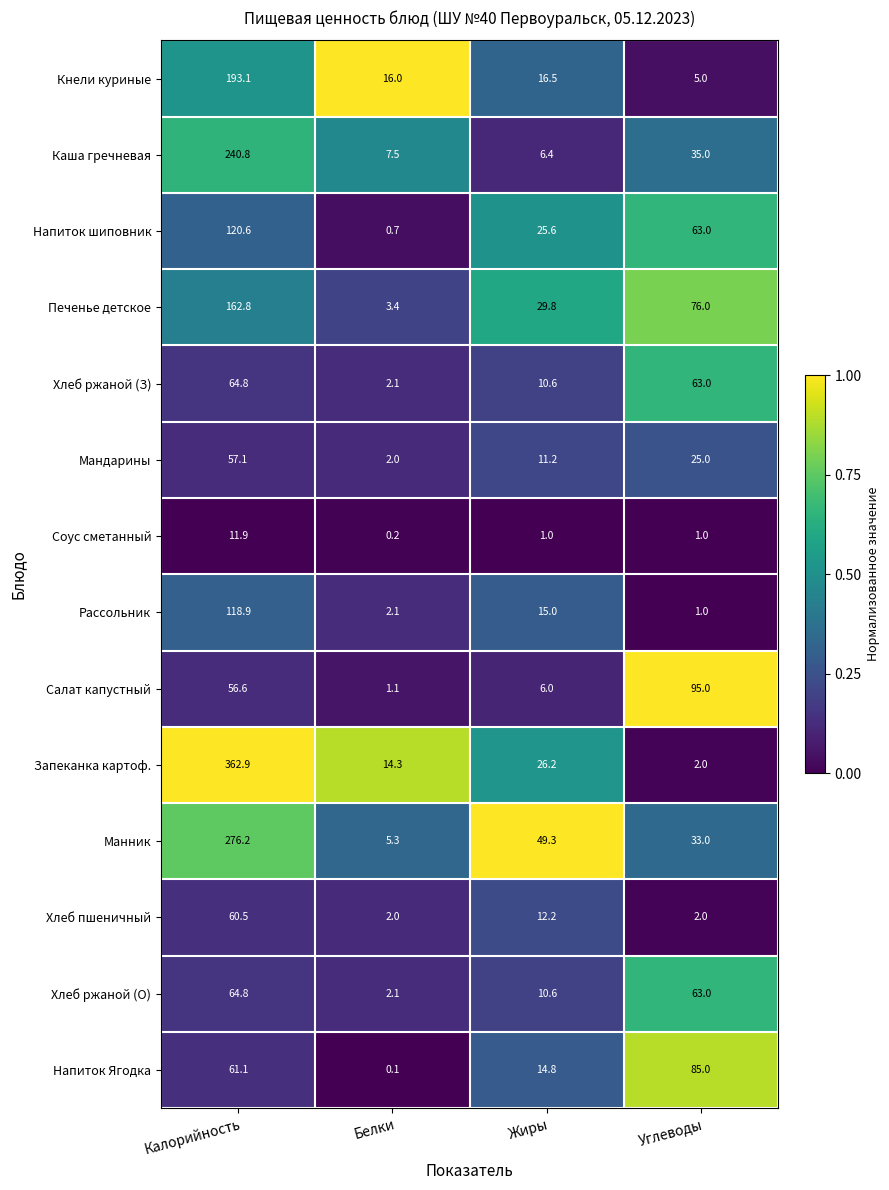

Which label corresponds to the smallest value in the chart?

Белки